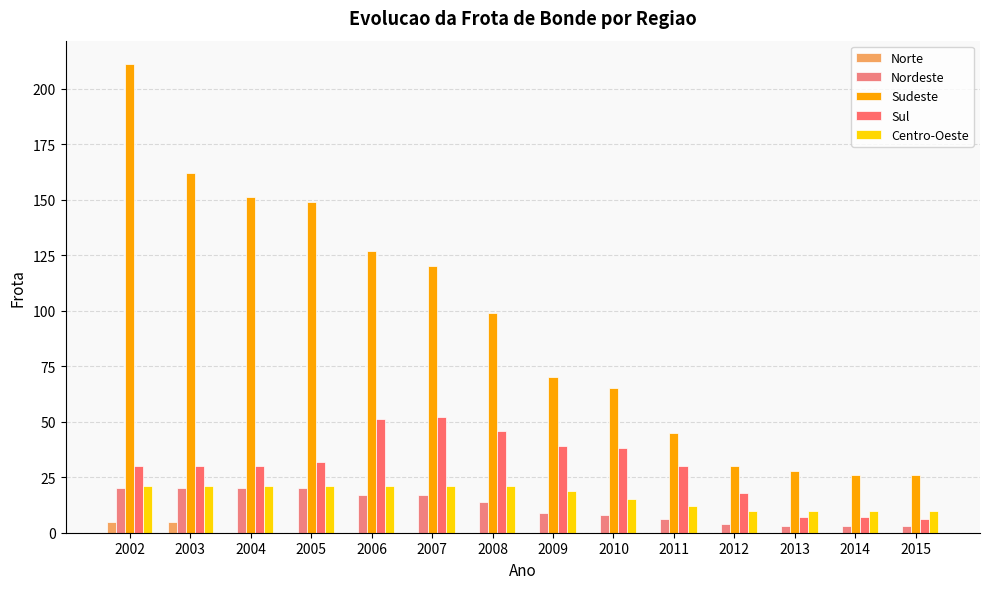

What is the sum of the Sudeste values at 2013 and 2009?

98